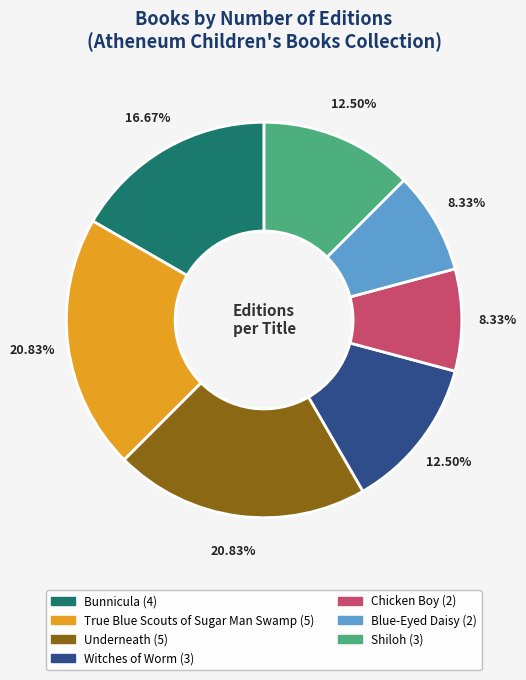

Do Shiloh and Chicken Boy together represent more than half of the pie?

No